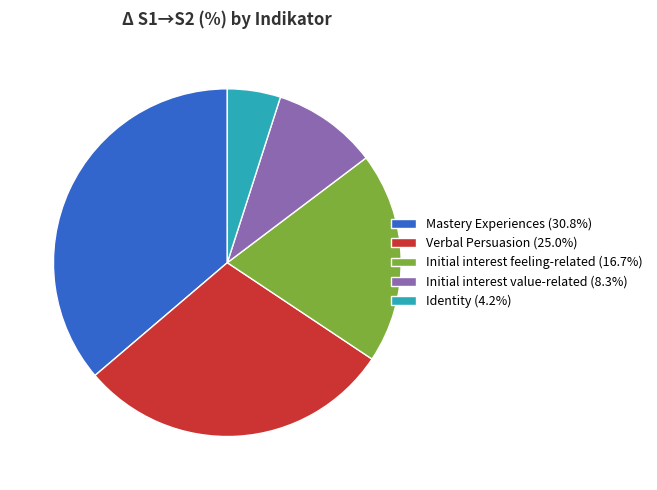

Which slice is the largest?

Mastery Experiences